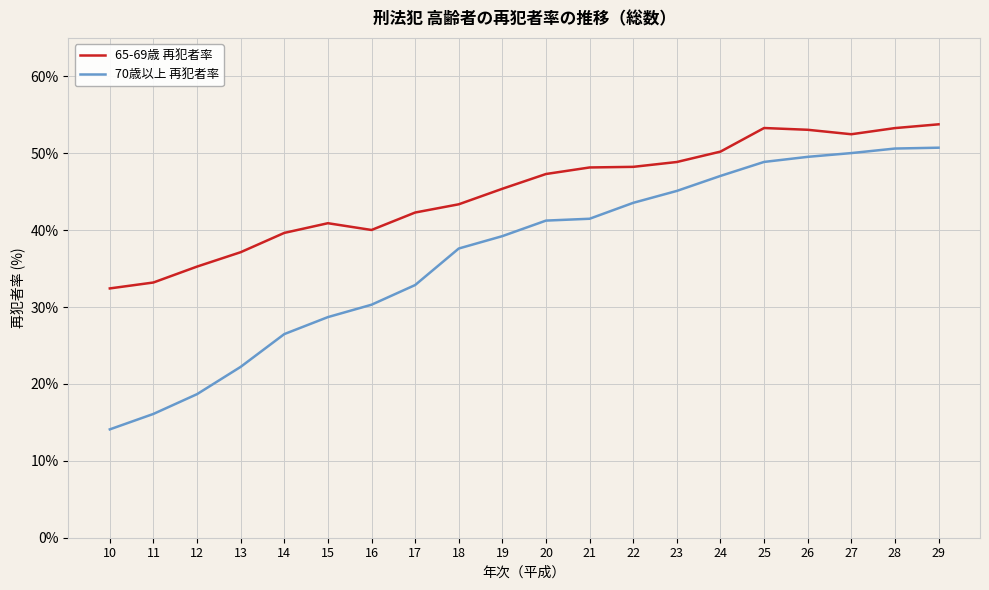

The value of 65-69歳 再犯者率 at 14 is 67.8. True or false?

False